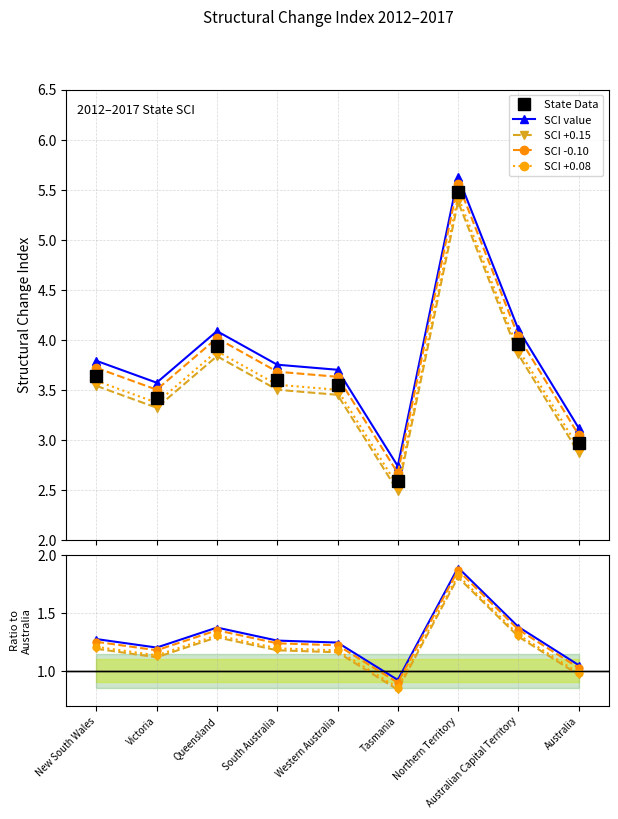

Reading right to left, list all the values displayed in this chart.

State Data: Australia=3.0	Australian Capital Territory=4.0	Northern Territory=5.5	Tasmania=2.6	Western Australia=3.6	South Australia=3.6	Queensland=3.9	Victoria=3.4	New South Wales=3.6
SCI value: Australia=1.1	Australian Capital Territory=1.4	Northern Territory=1.9	Tasmania=0.9	Western Australia=1.2	South Australia=1.3	Queensland=1.4	Victoria=1.2	New South Wales=1.3
SCI +0.15: Australia=1.0	Australian Capital Territory=1.3	Northern Territory=1.8	Tasmania=0.8	Western Australia=1.2	South Australia=1.2	Queensland=1.3	Victoria=1.1	New South Wales=1.2
SCI -0.10: Australia=1.0	Australian Capital Territory=1.4	Northern Territory=1.9	Tasmania=0.9	Western Australia=1.2	South Australia=1.2	Queensland=1.4	Victoria=1.2	New South Wales=1.3
SCI +0.08: Australia=1.0	Australian Capital Territory=1.3	Northern Territory=1.8	Tasmania=0.9	Western Australia=1.2	South Australia=1.2	Queensland=1.3	Victoria=1.1	New South Wales=1.2